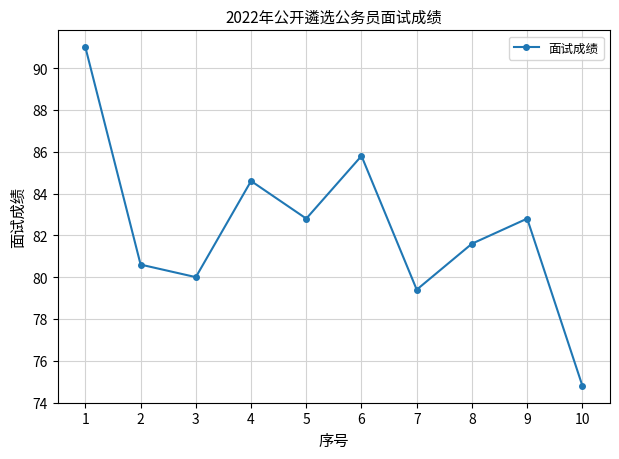

How many categories are shown in the chart?

10